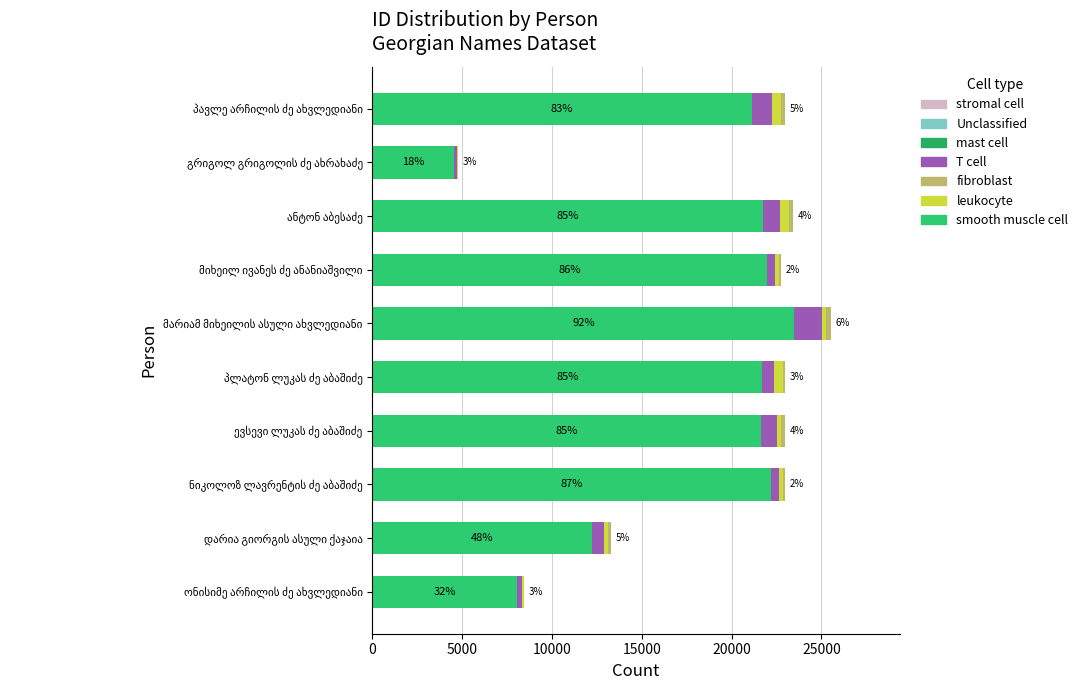

Are the bars horizontal?

Yes